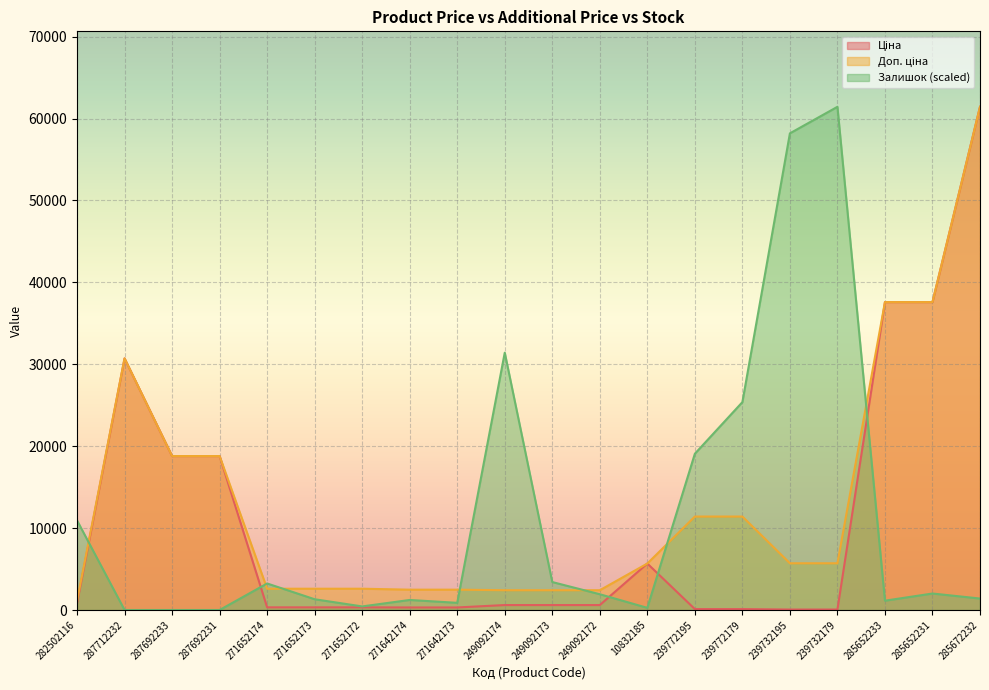

List the series in order of their overall mean, highest first.

Доп. ціна, Залишок, Ціна